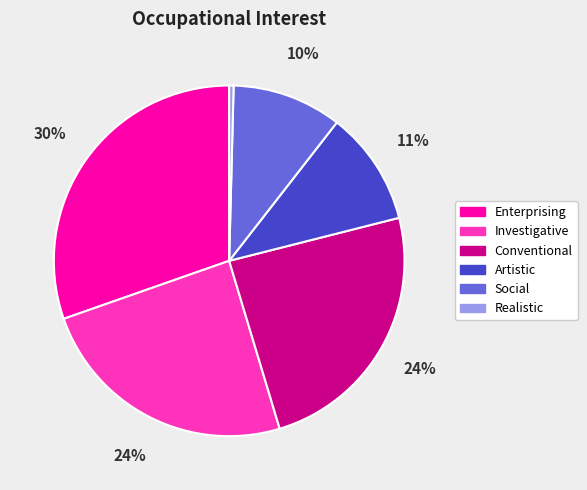

True or false: Investigative accounts for 37% of the total.

False